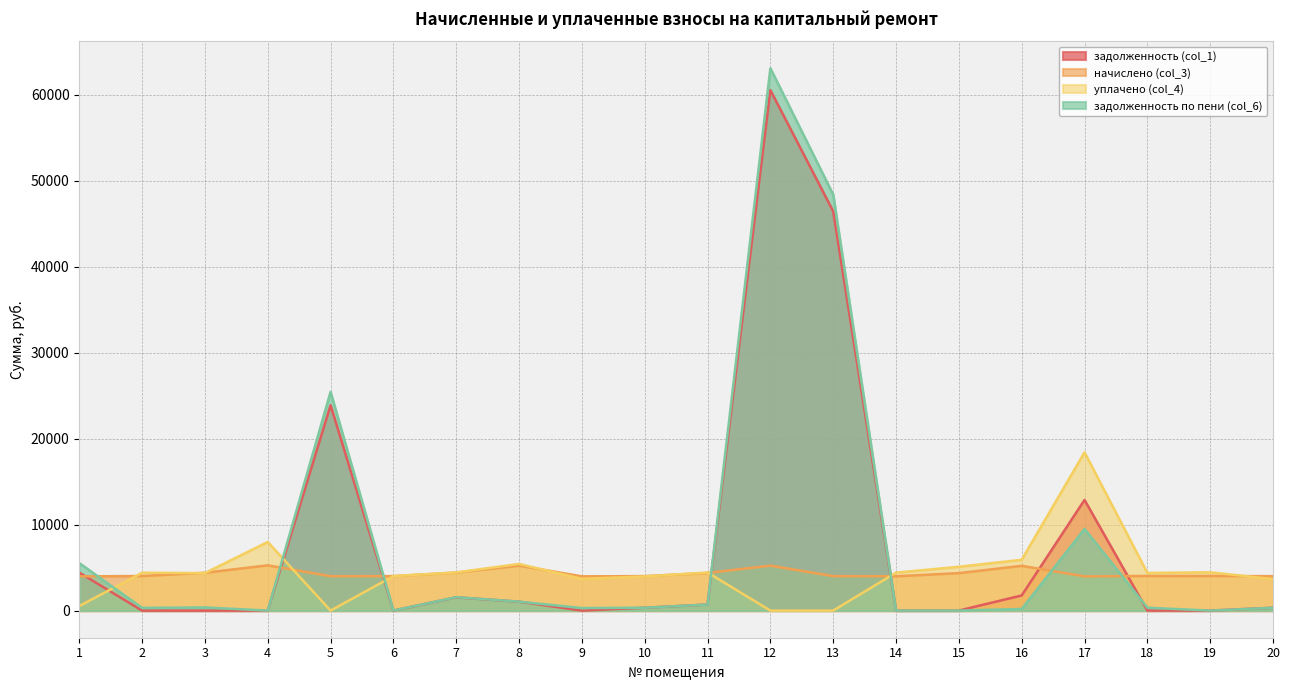

What is the sum of all задолженность по пени (col_6) values?

157368.1